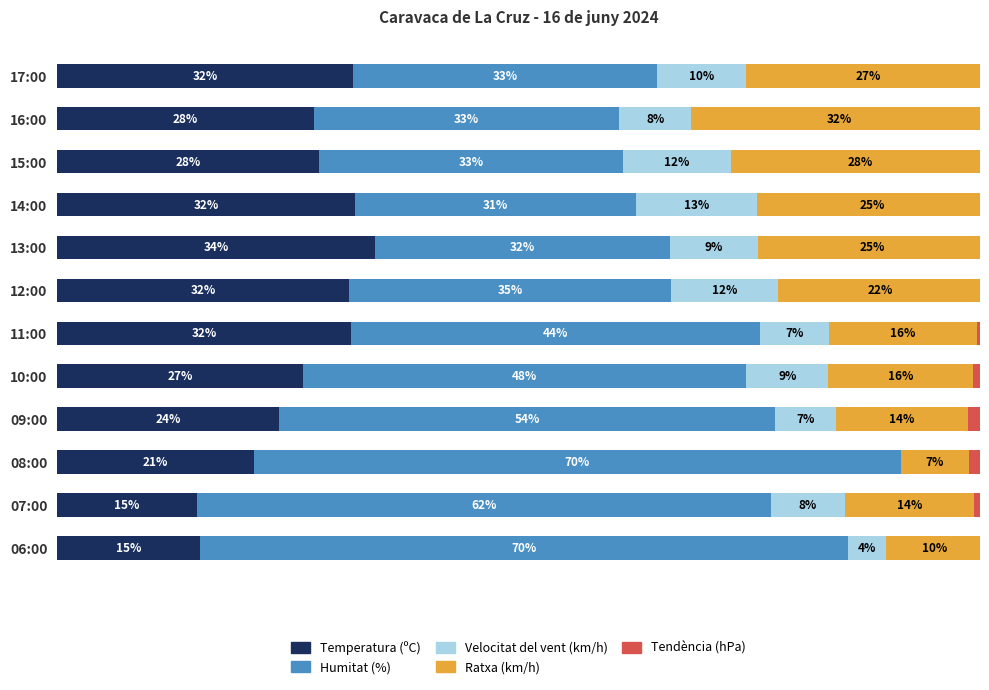

What are all the series names shown in the legend?

Temperatura (ºC), Humitat (%), Velocitat del vent (km/h), Ratxa (km/h), Tendència (hPa)